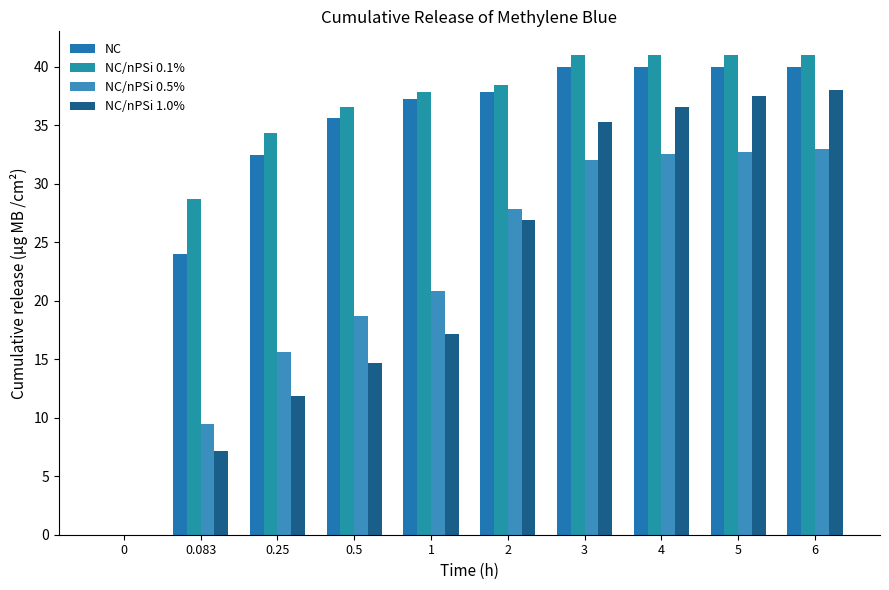

The NC/nPSi 0.5% series shows 11.3 at 4. True or false?

False